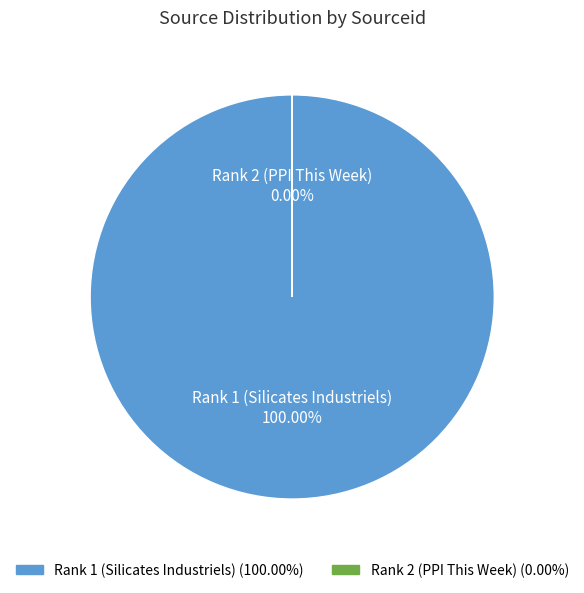

What is the majority slice?

Rank 1 (Silicates Industriels)